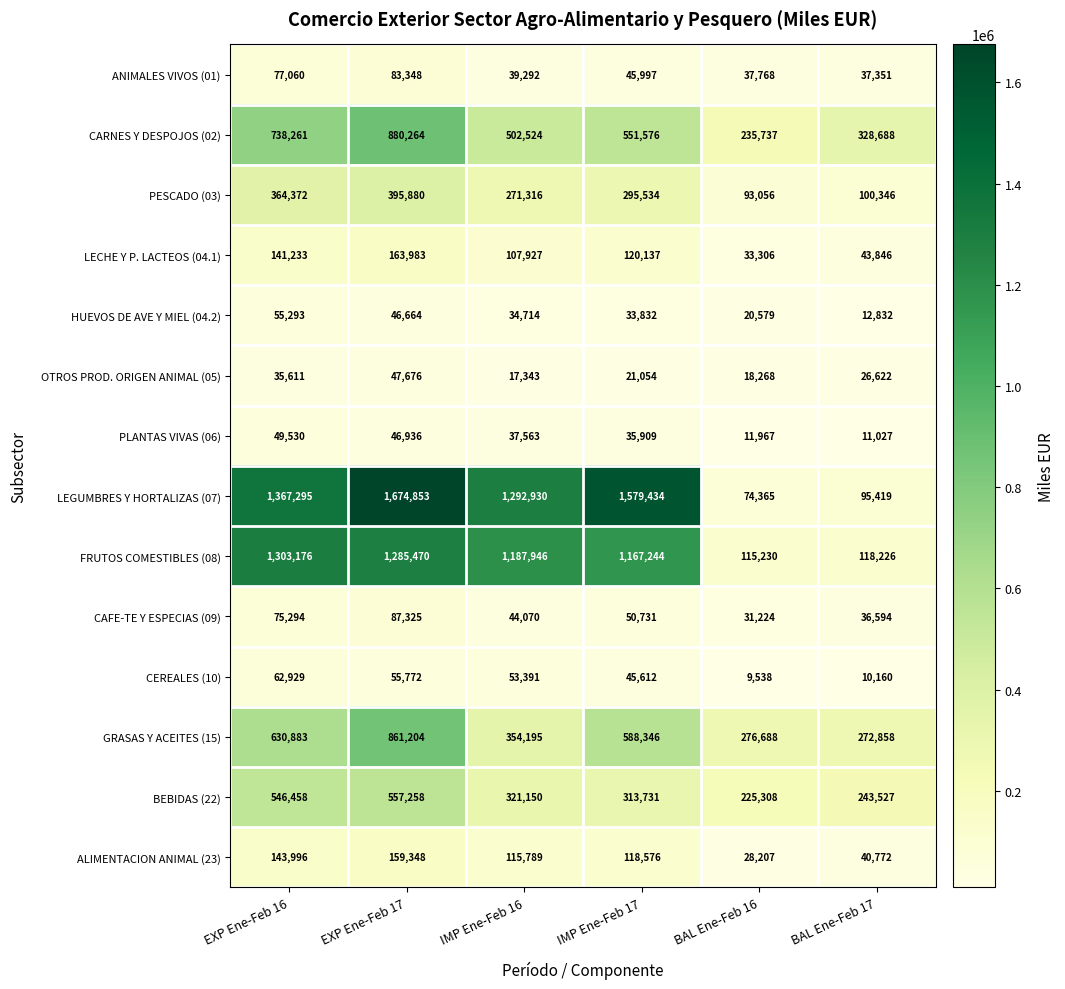

What is the difference between the maximum and minimum values in the CEREALES (10) series?

53391